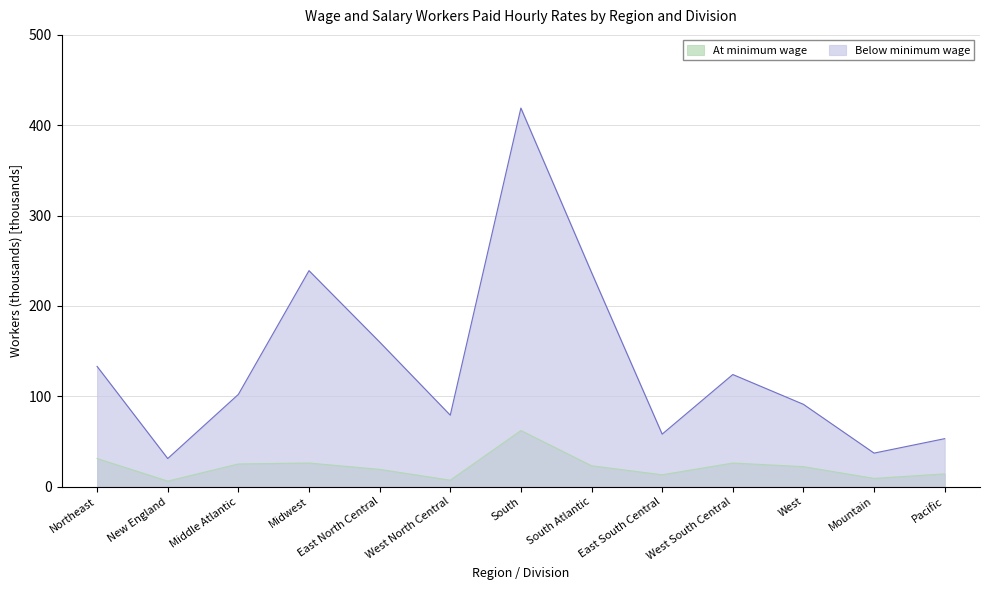

Which series has the widest spread of values?

Below minimum wage